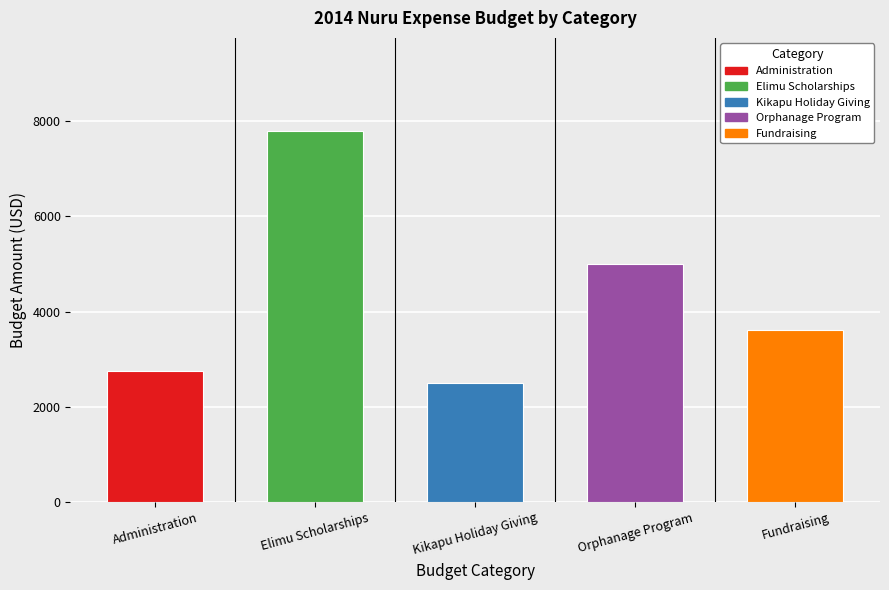

What is the difference between the values at Elimu Scholarships and Kikapu Holiday Giving?

5300